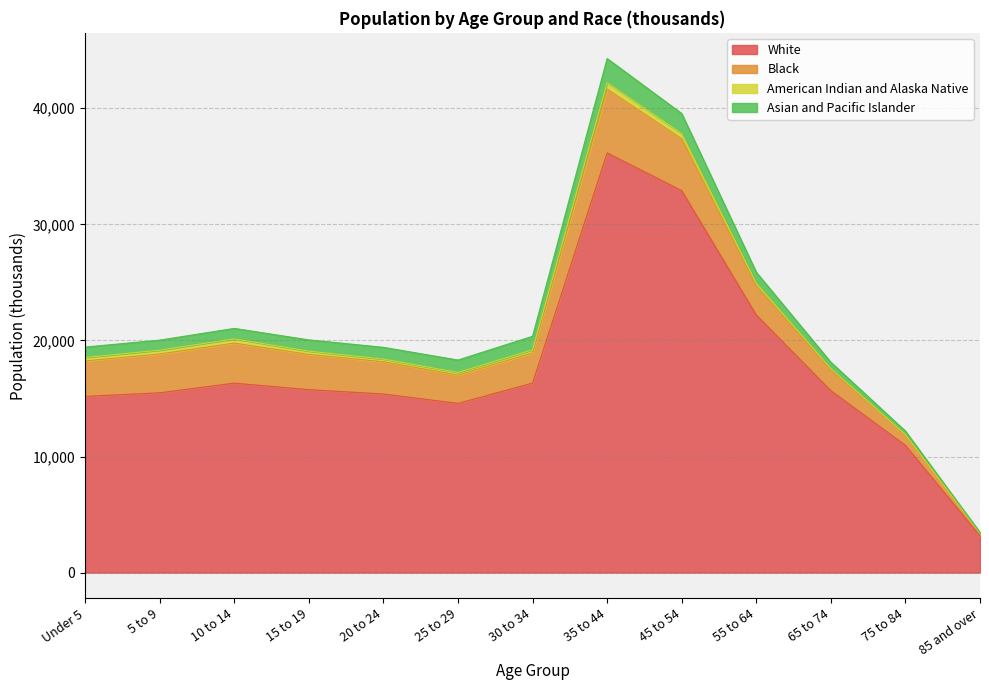

Is the value of American Indian and Alaska Native at 35 to 44 greater than the value of Asian and Pacific Islander at 35 to 44?

No